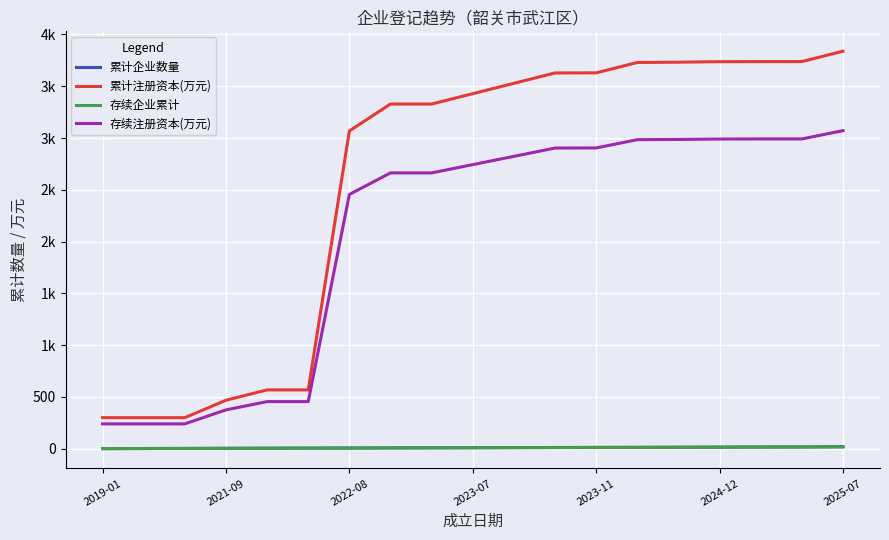

At which category does the chart reach its minimum across all series?

2019-01